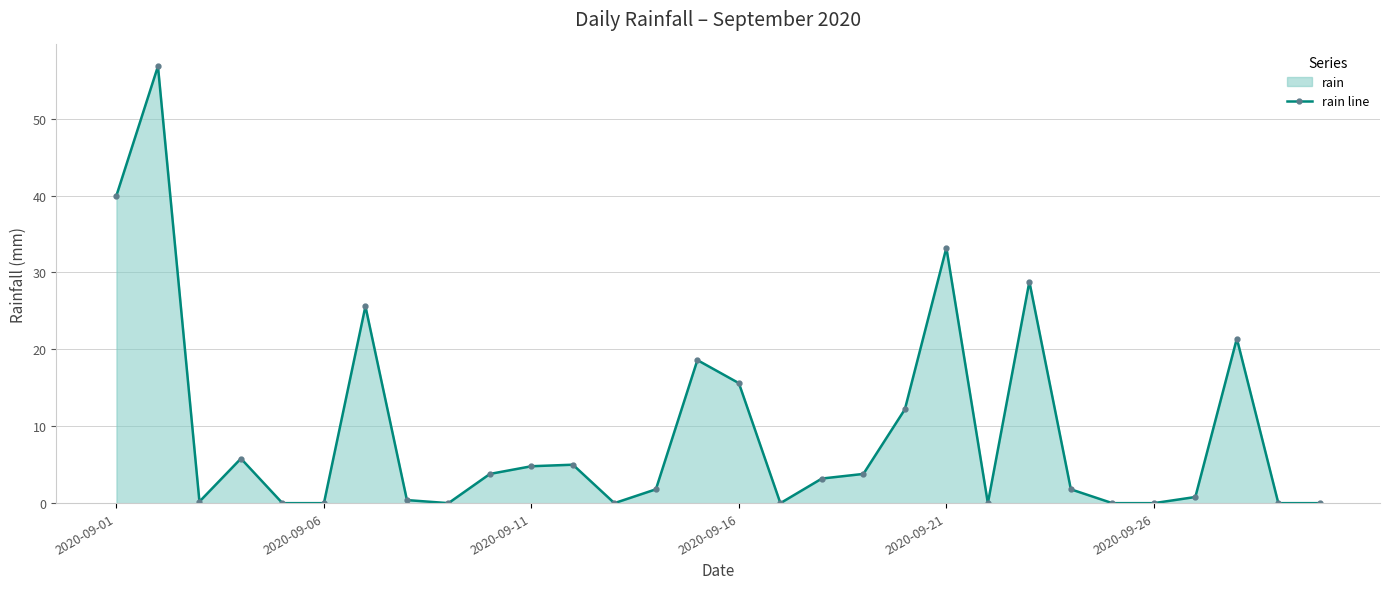

The value at 2020-09-21 is -23.2. True or false?

False